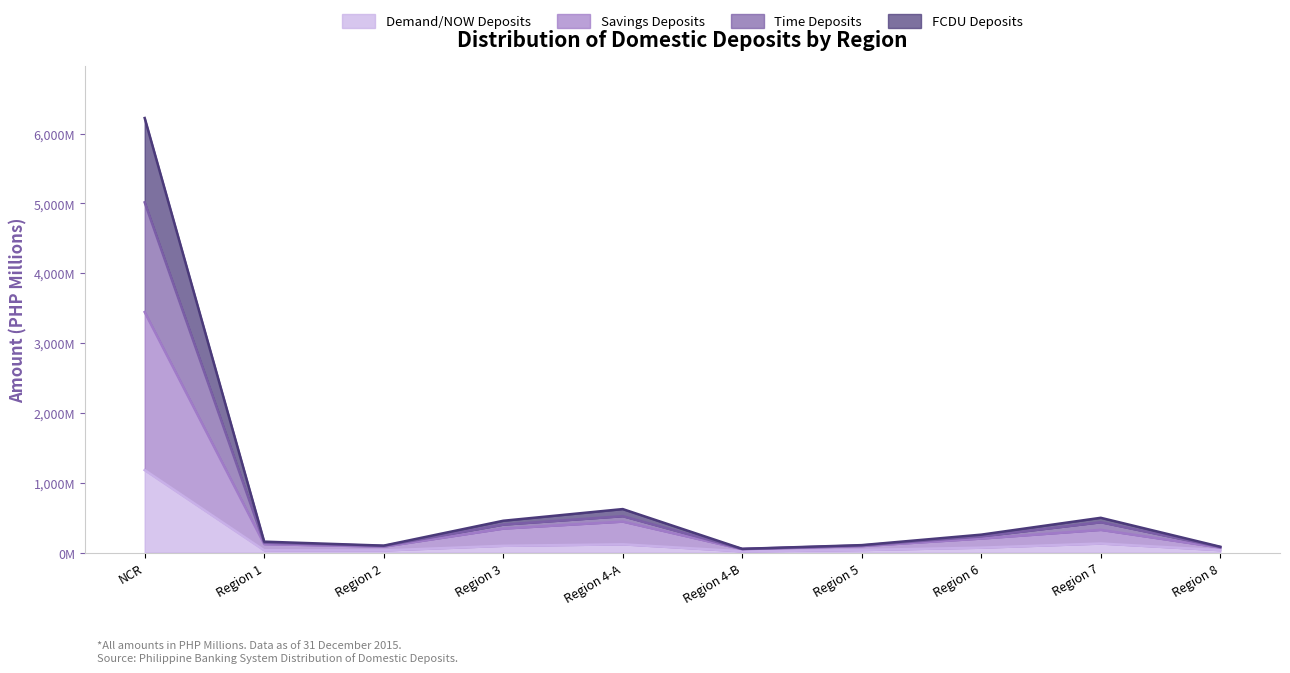

What is the spread (max minus min) of values at Region 5?

70.0